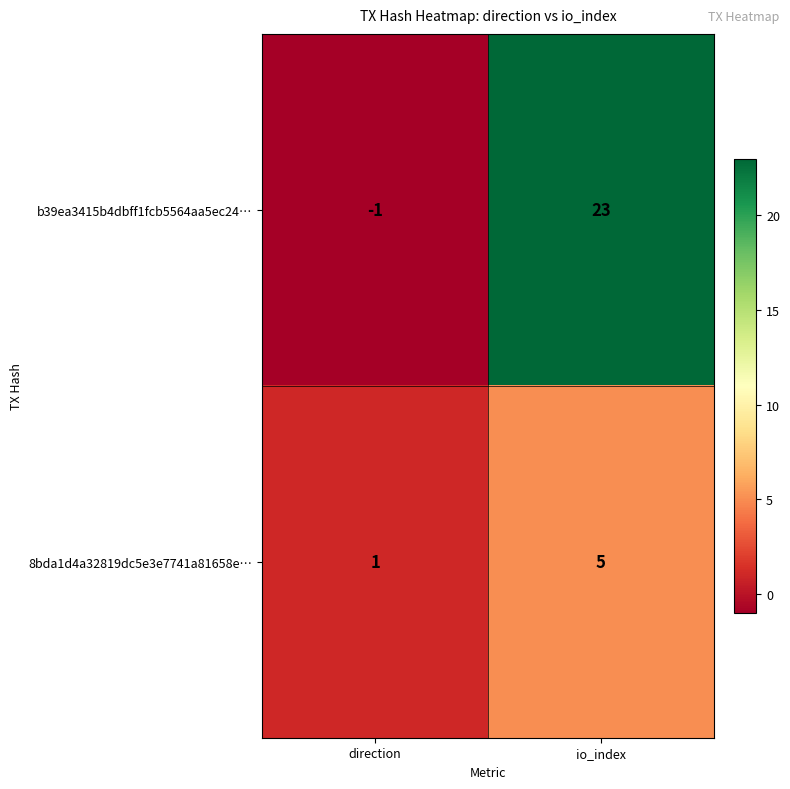

What is the average value of the 8bda1d4a32819dc5e3e7741a81658e… series?

3